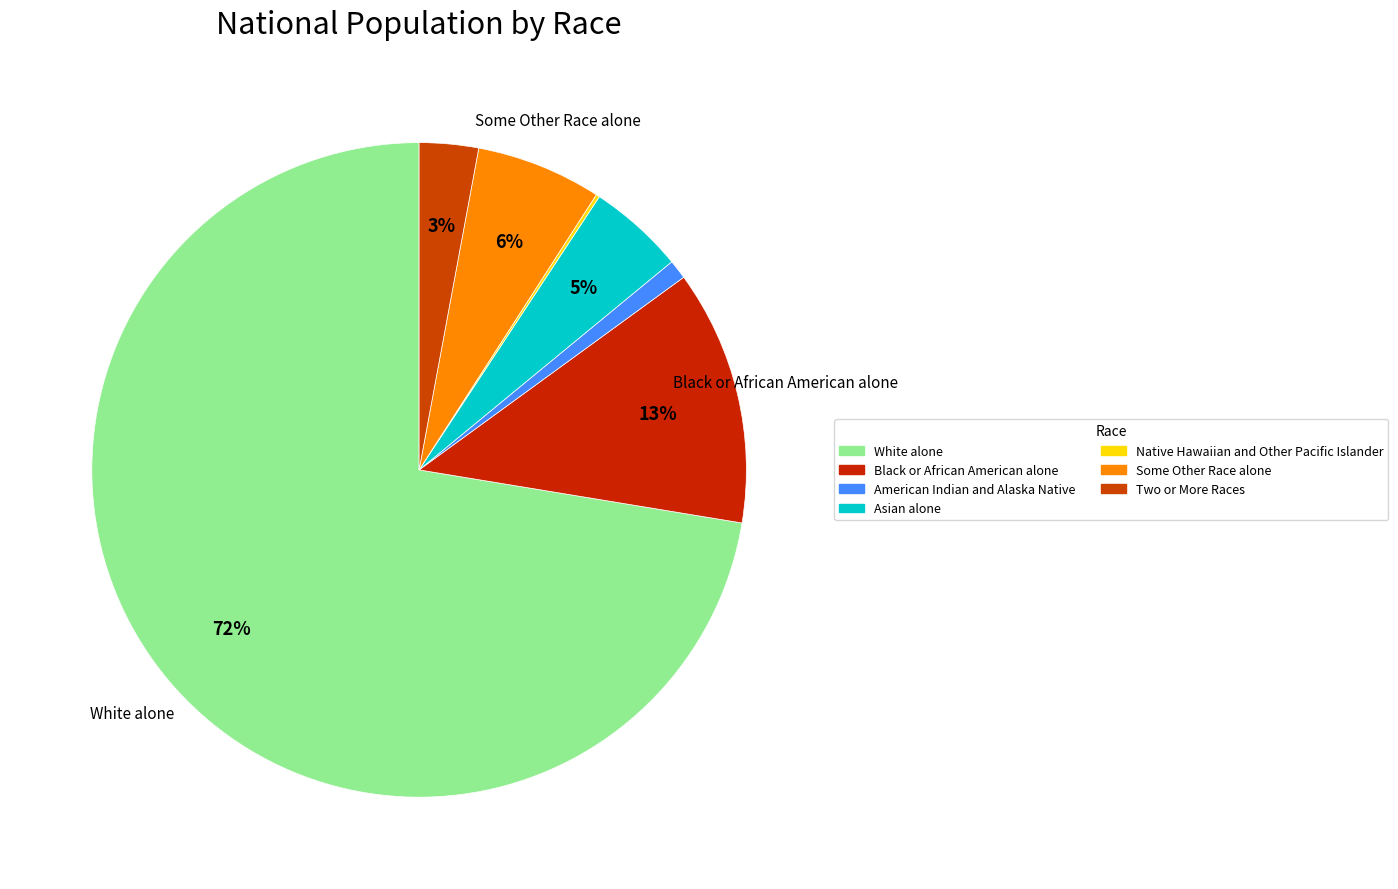

Rank the categories by value from lowest to highest.

Native Hawaiian and Other Pacific Islander, American Indian and Alaska Native, Two or More Races, Asian alone, Some Other Race alone, Black or African American alone, White alone